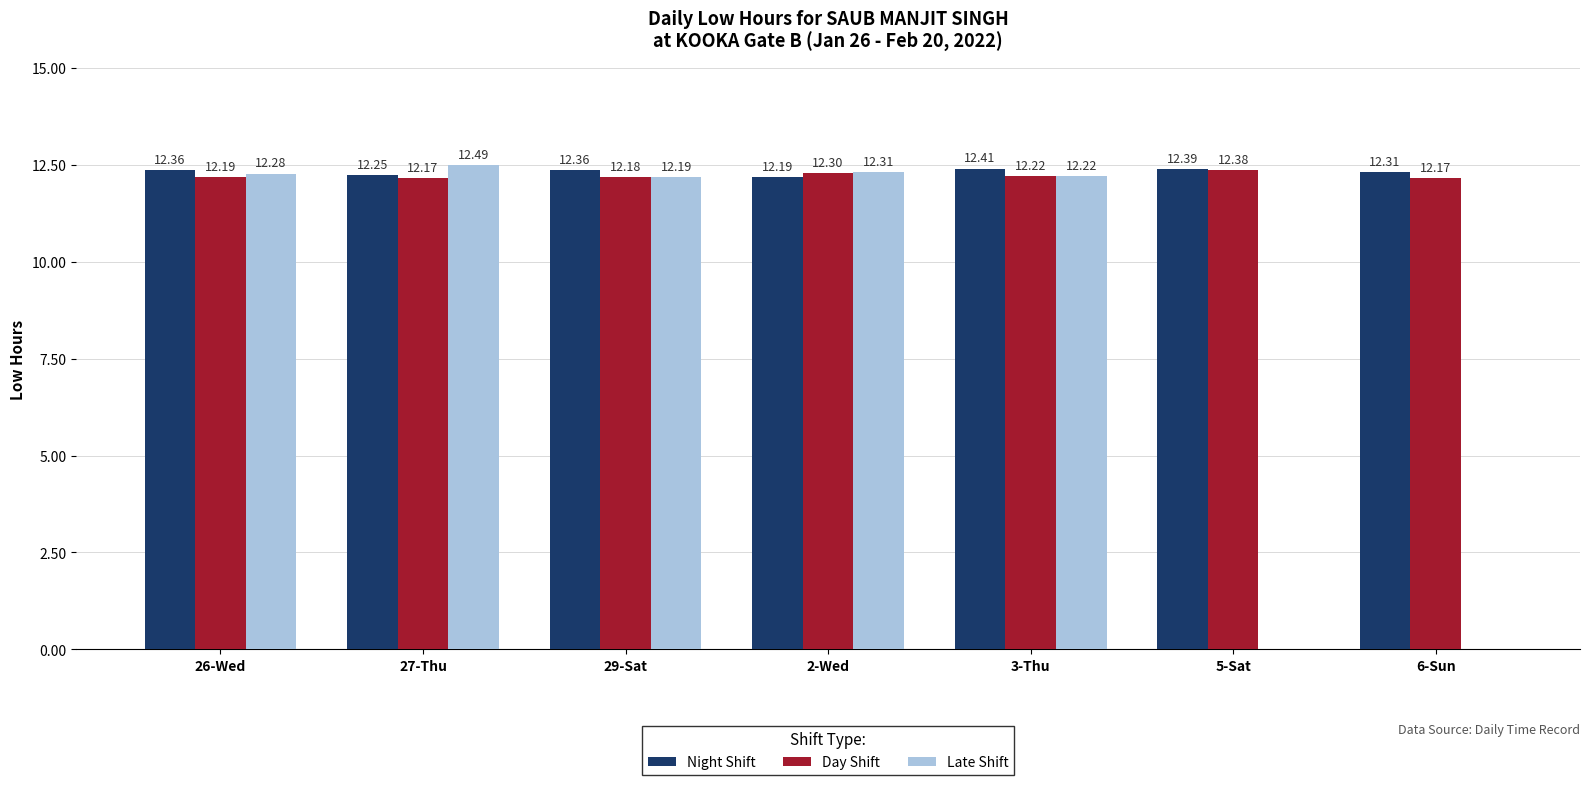

What is the sum of the Late Shift values at 26-Wed and 2-Wed?

24.6